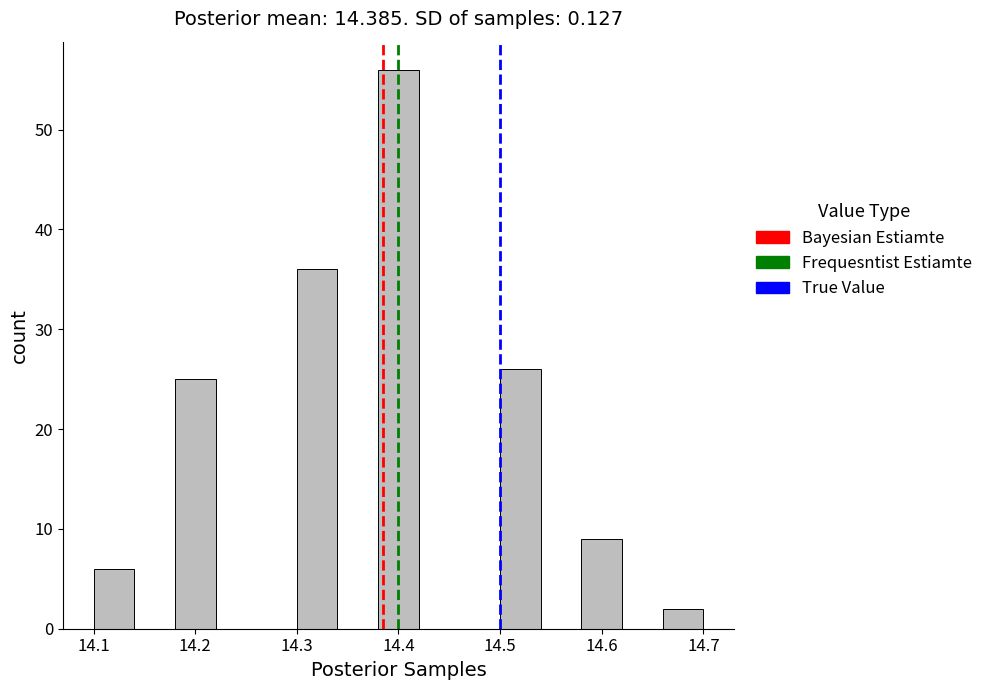

Which range on the x-axis has the tallest bar?

14.38 to 14.42